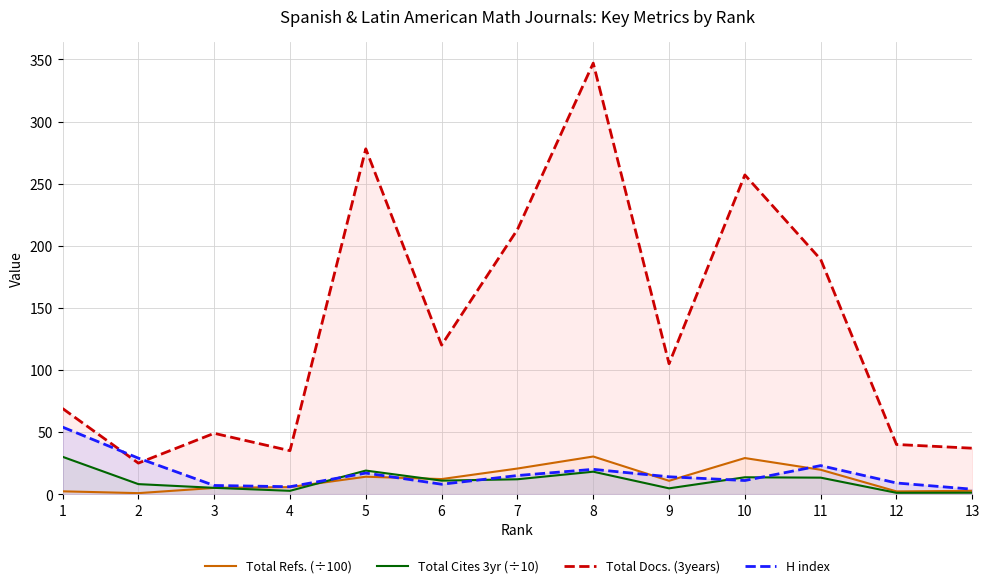

Is the value of Total Docs. (3years) at 9 greater than the value of H index at 10?

Yes